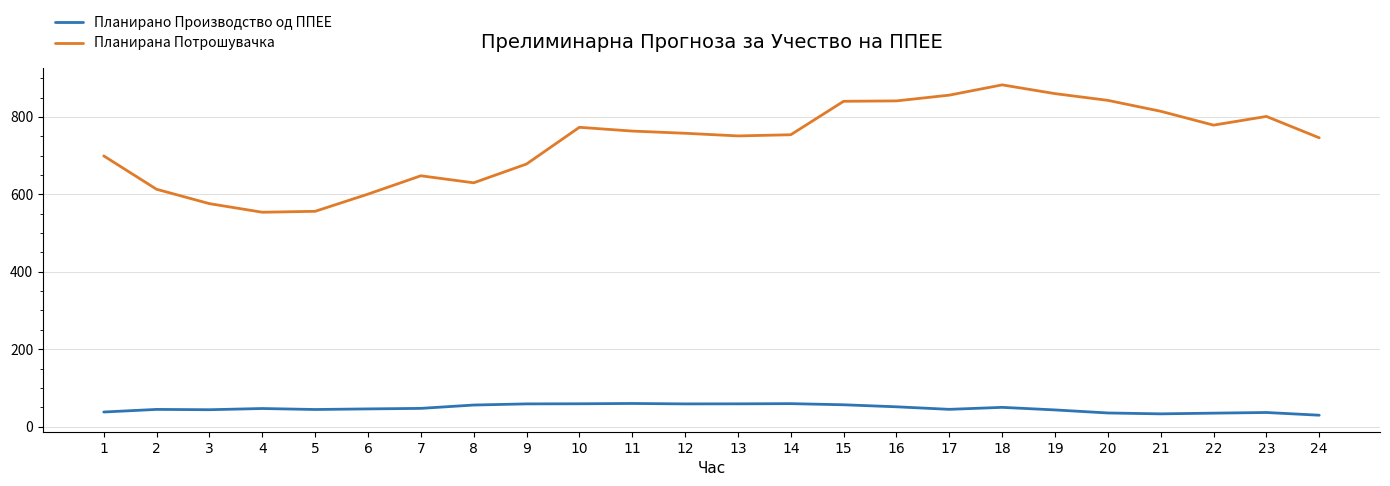

Which series has the largest total across all categories?

Планирана Потрошувачка